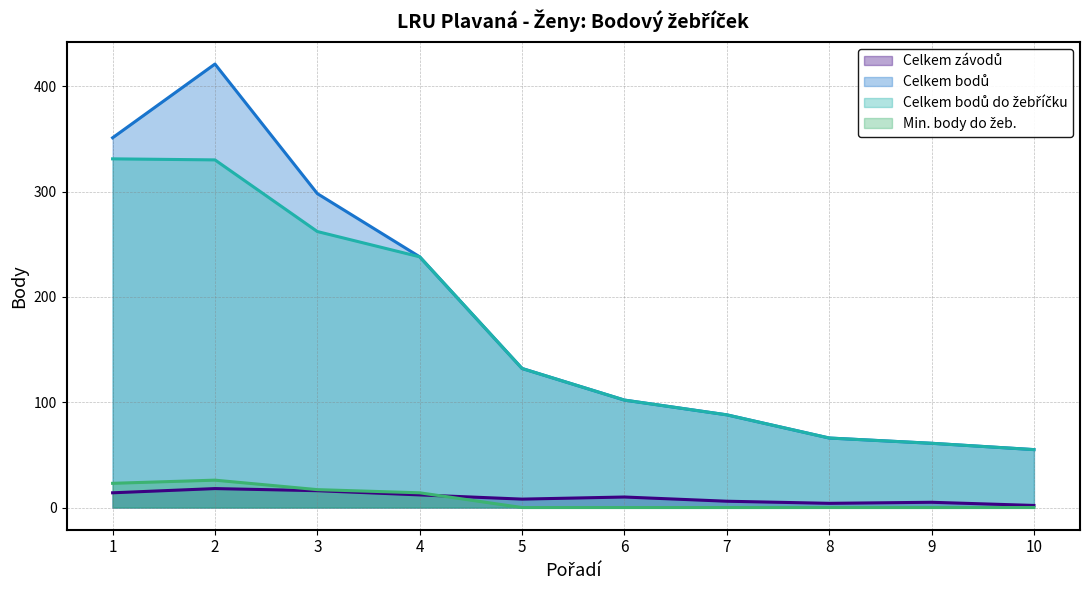

How many times do Min. body do žeb. and Celkem závodů cross each other?

1